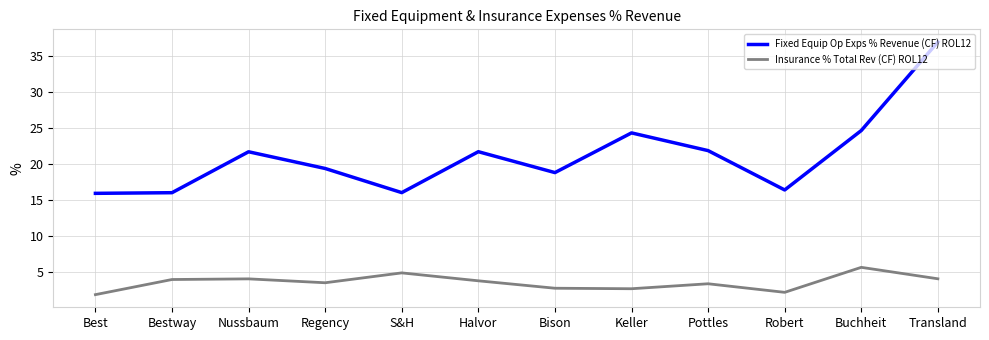

What is the difference between the maximum and minimum values in the Insurance % Total Rev (CF) ROL12 series?

3.8